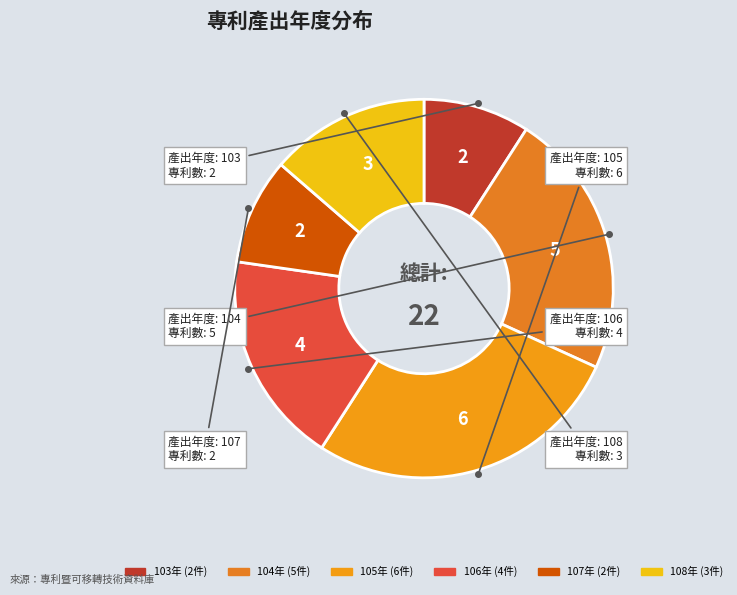

How many segments does this pie chart have?

6